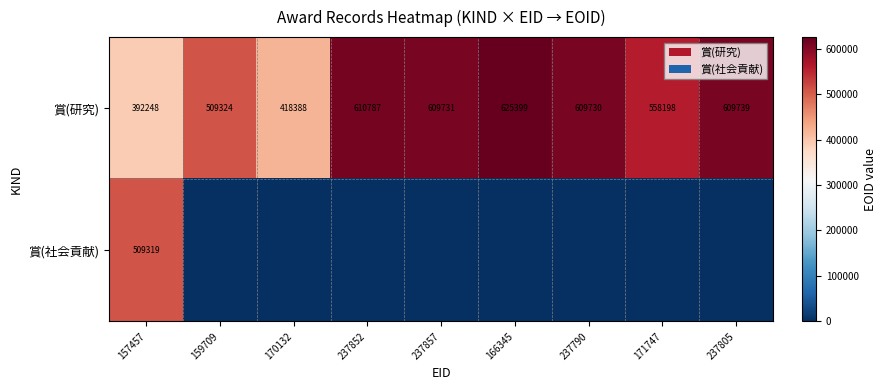

At how many categories does at least one series exceed 3705?

9